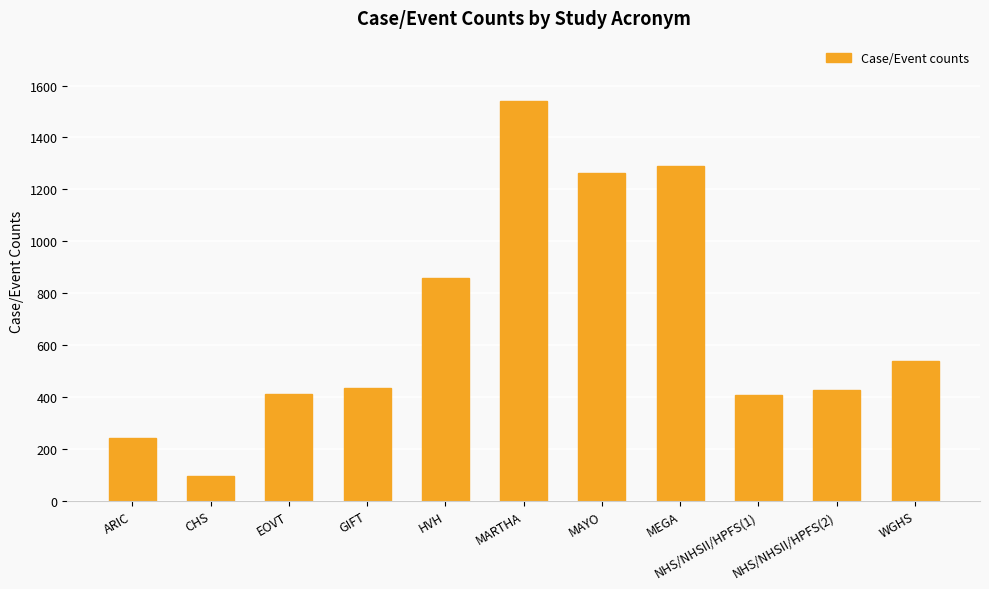

Which category has the highest value across all series?

MARTHA